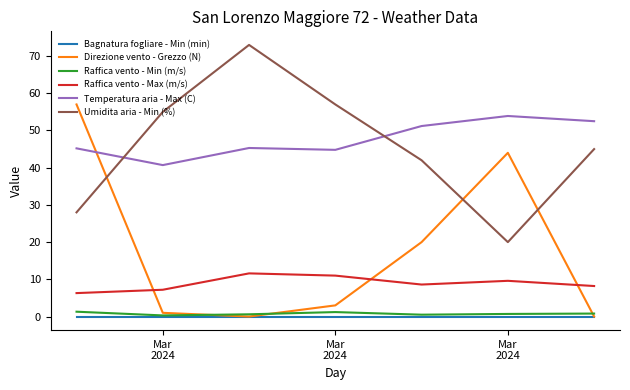

True or false: Umidita aria - Min (%) and Raffica vento - Max (m/s) intersect in this chart.

False